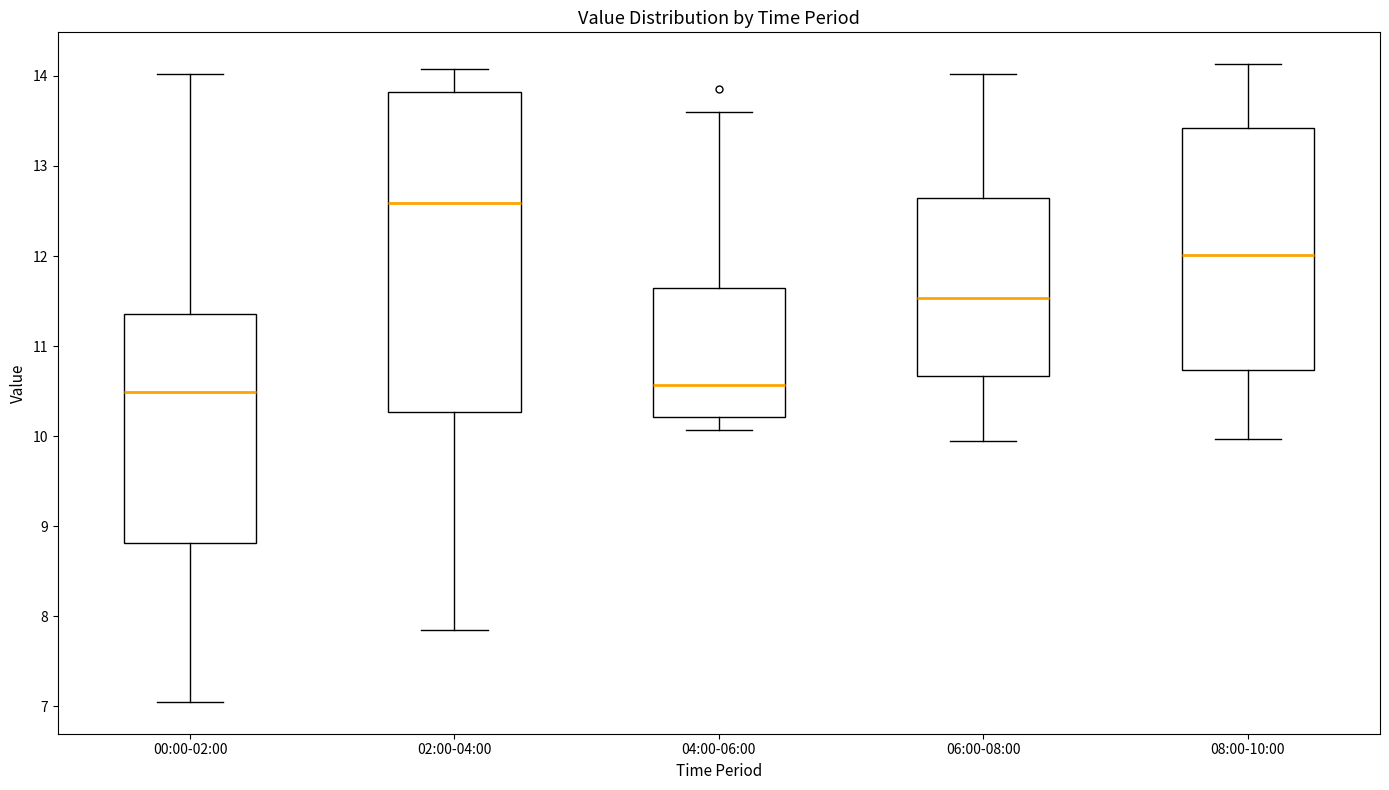

Reading left to right, read every box against the y-axis: the position of its median line, the range the box covers, and the ends of its whiskers. The values are not printed on the chart, so give them approximately, as read against the axis.

00:00-02:00: median 10.5, box 8.8 to 11.4, whiskers 7.1 to 14.0
02:00-04:00: median 12.6, box 10.3 to 13.8, whiskers 7.9 to 14.1
04:00-06:00: median 10.6, box 10.2 to 11.6, whiskers 10.1 to 13.6
06:00-08:00: median 11.5, box 10.7 to 12.7, whiskers 10.0 to 14.0
08:00-10:00: median 12.0, box 10.7 to 13.4, whiskers 10.0 to 14.1